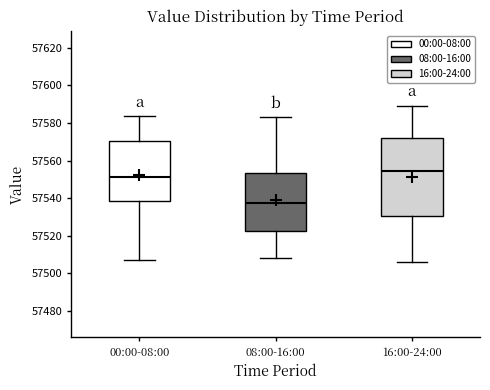

Which box is the tallest, from its lower edge to its upper edge?

16:00-24:00